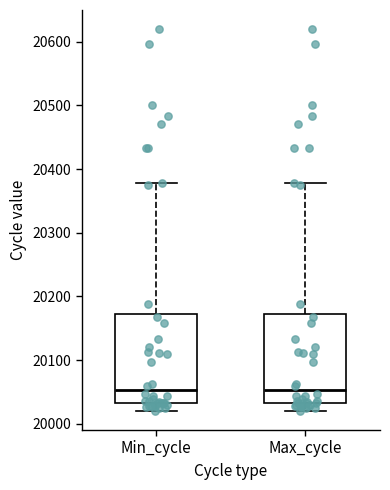

Reading left to right, read every box against the y-axis: the position of its median line, the range the box covers, and the ends of its whiskers. The values are not printed on the chart, so give them approximately, as read against the axis.

Min_cycle: median 20050, box 20030 to 20170, whiskers 20020 to 20380
Max_cycle: median 20050, box 20030 to 20170, whiskers 20020 to 20380